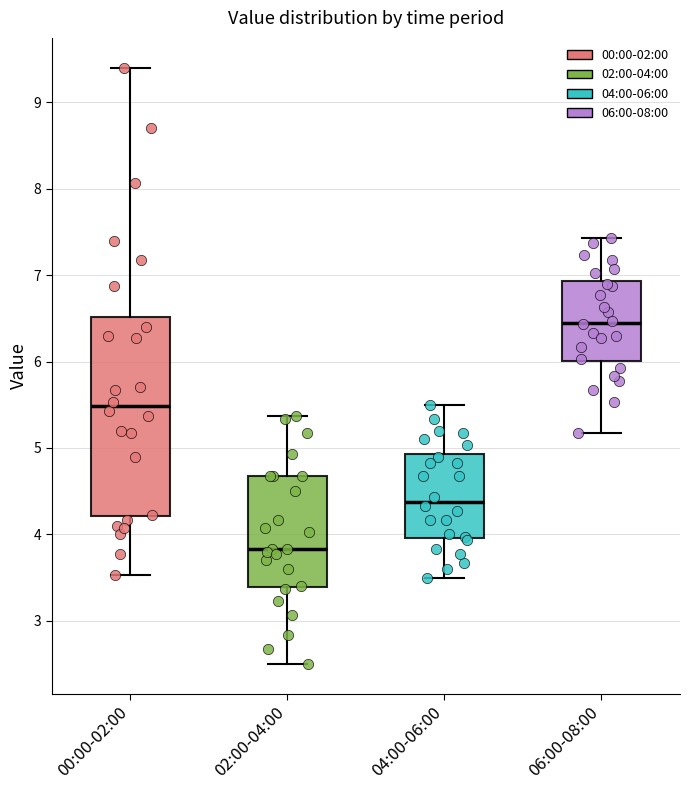

Which box has the lowest median line?

02:00-04:00